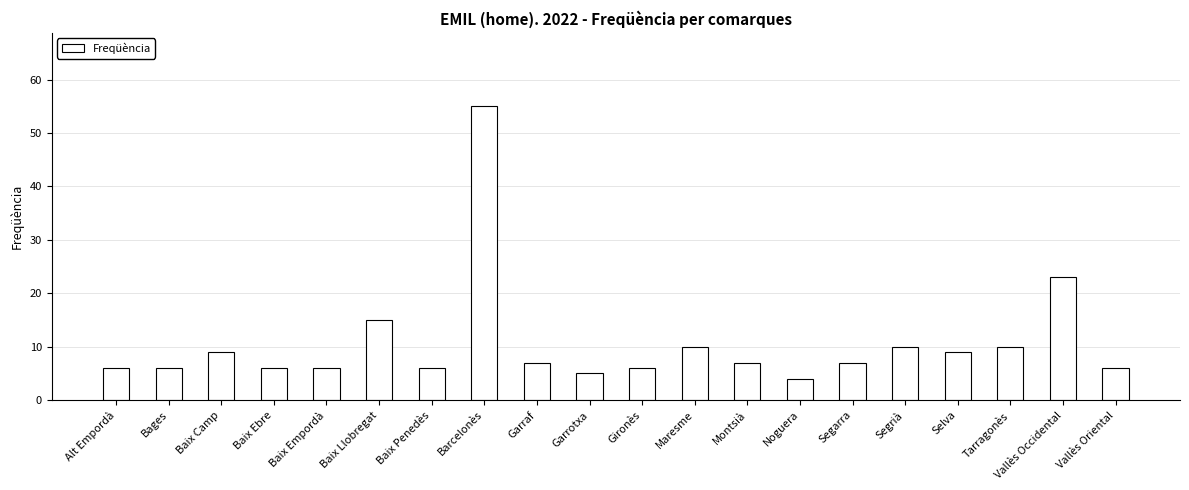

What is the smallest value displayed?

4